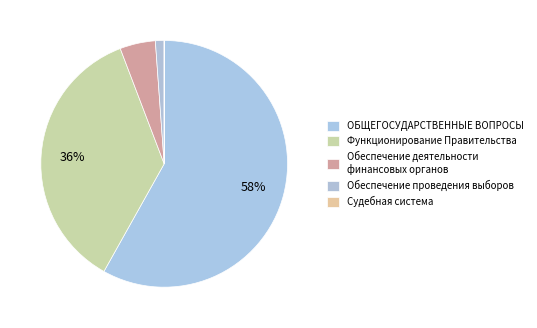

To the nearest percent, what is the combined percentage of ОБЩЕГОСУДАРСТВЕННЫЕ ВОПРОСЫ and Функционирование Правительства?

94%